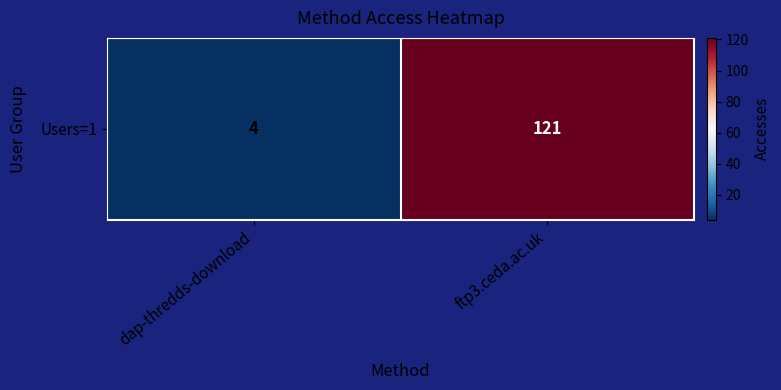

Reading left to right, what are all the values shown in this chart?

dap-thredds-download=4	ftp3.ceda.ac.uk=121